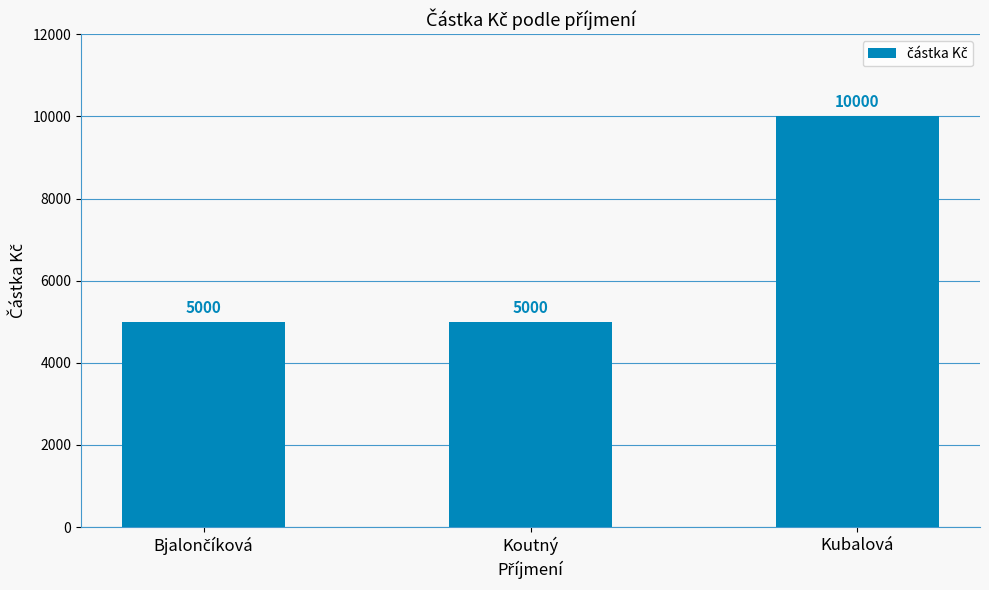

Reading left to right, what are all the values shown in this chart?

5000	5000	10000